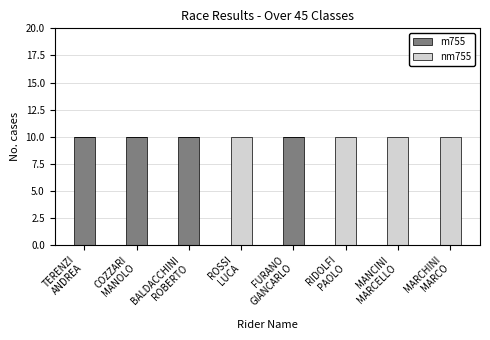

What is the maximum value for m755?

10